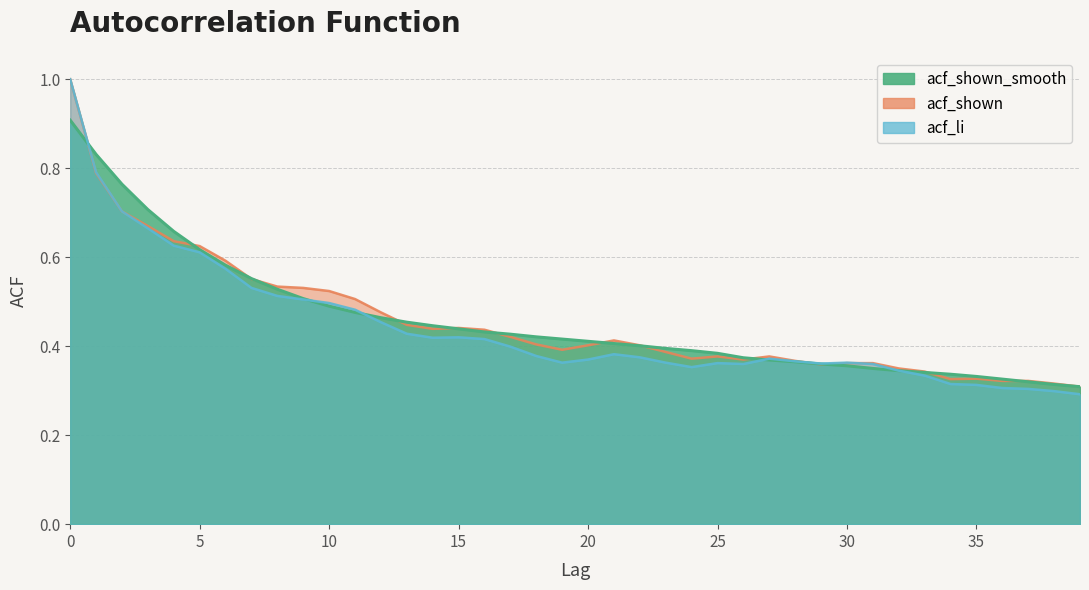

At how many categories does at least one series exceed 0?

40